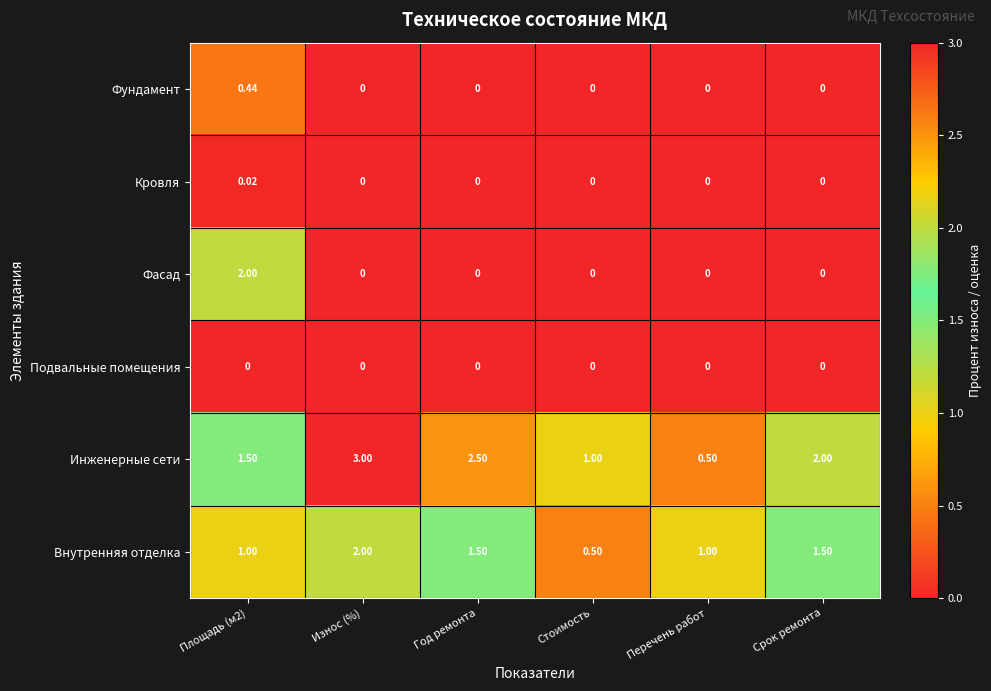

Which label corresponds to the largest value in the chart?

Износ (%)